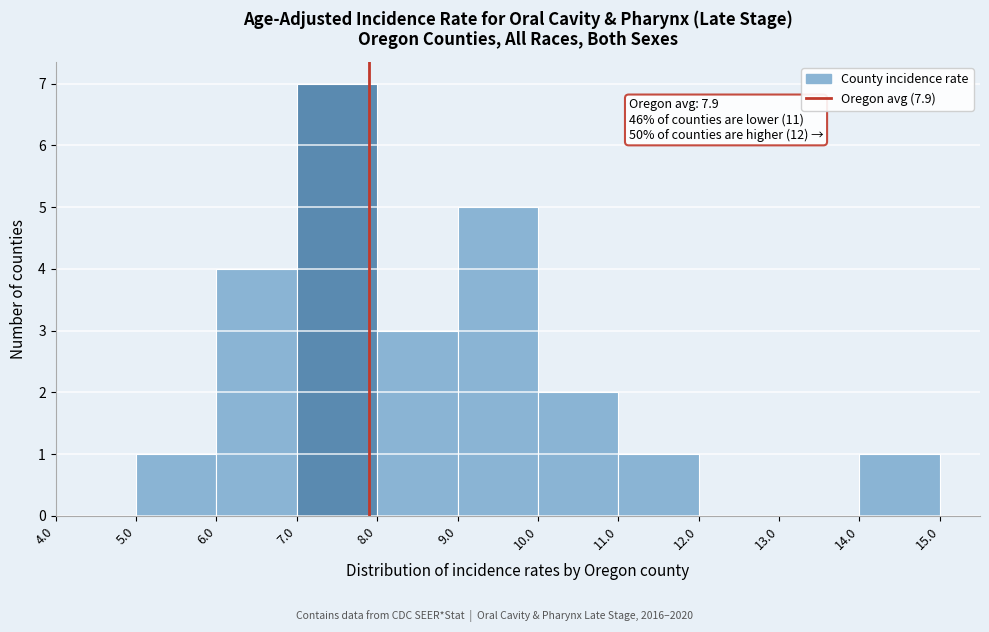

Which range on the x-axis has the tallest bar?

7.0 to 8.0